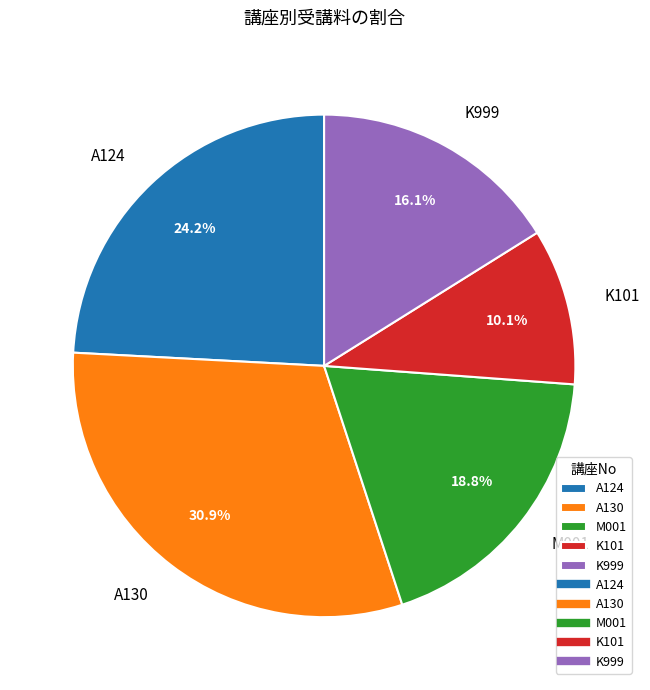

Is it true that M001 is 31% of the pie?

False